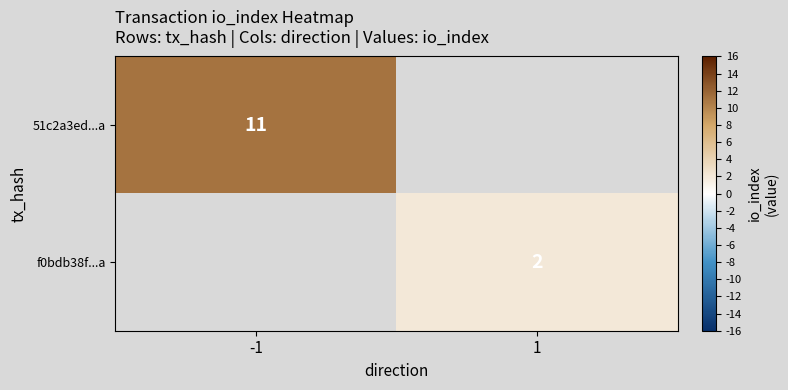

At how many categories does at least one series exceed 6?

1